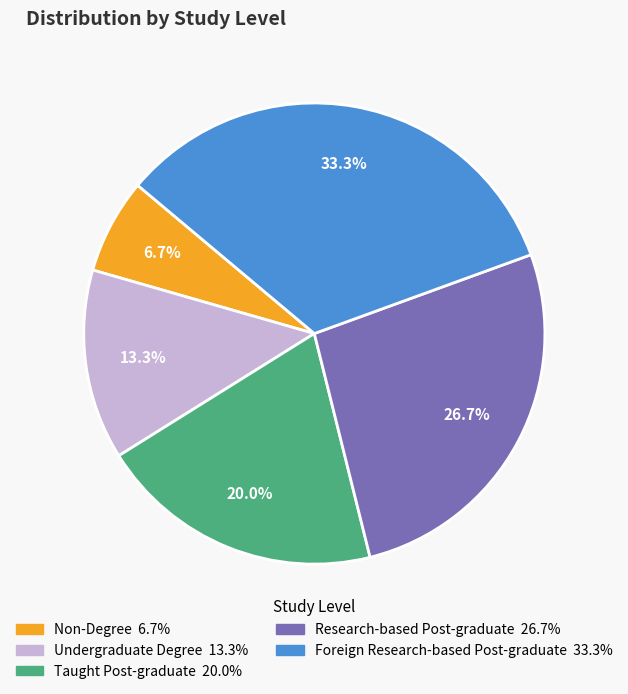

How many segments does this pie chart have?

5